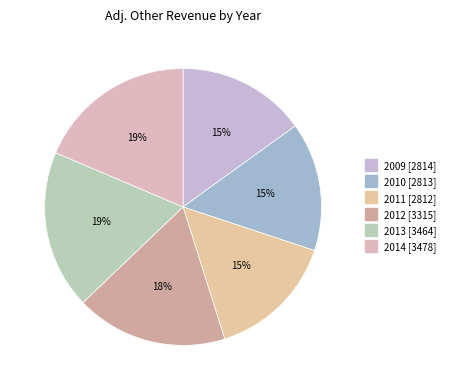

To the nearest percent, what is the difference between the largest and smallest slice percentages?

4%